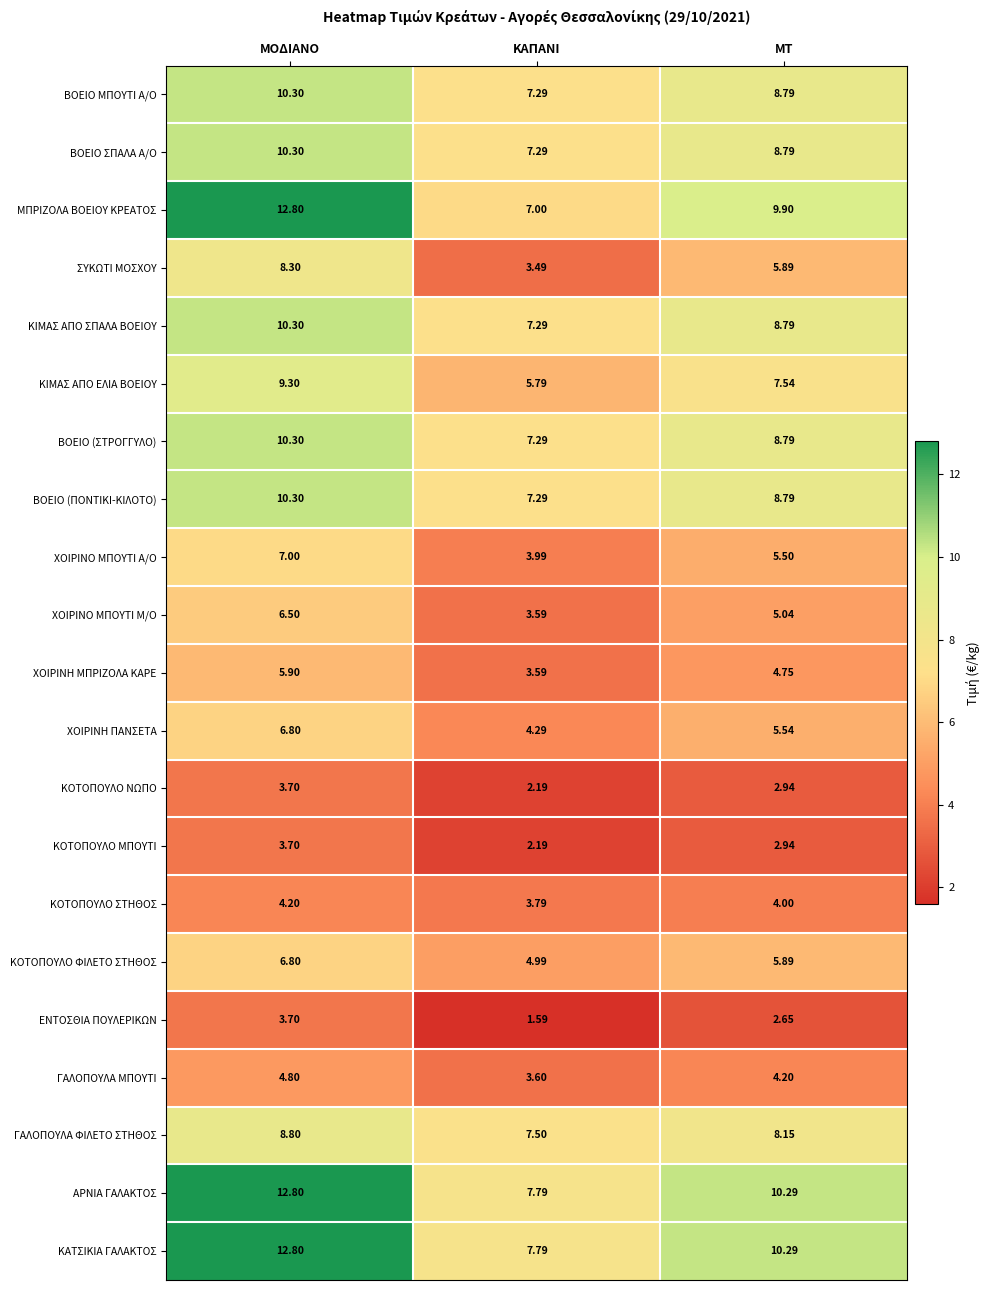

Which series has the widest spread of values?

ΜΠΡΙΖΟΛΑ ΒΟΕΙΟΥ ΚΡΕΑΤΟΣ